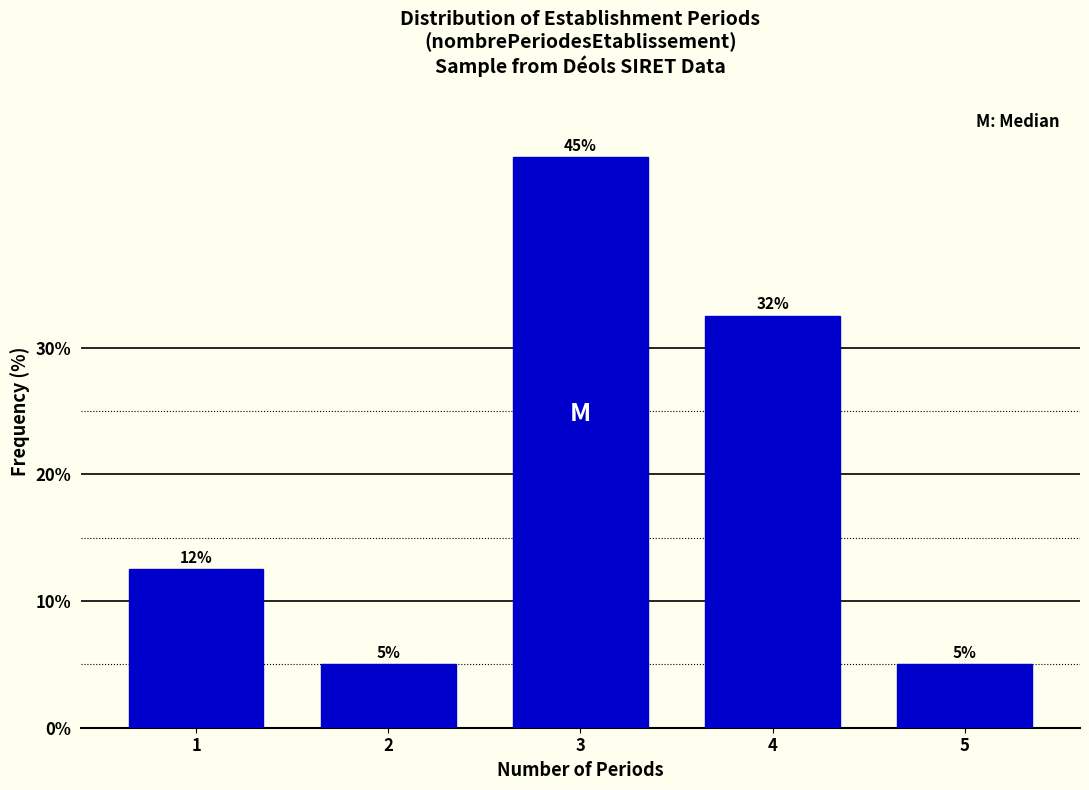

Is it true that the value at 5 is 5.0?

True